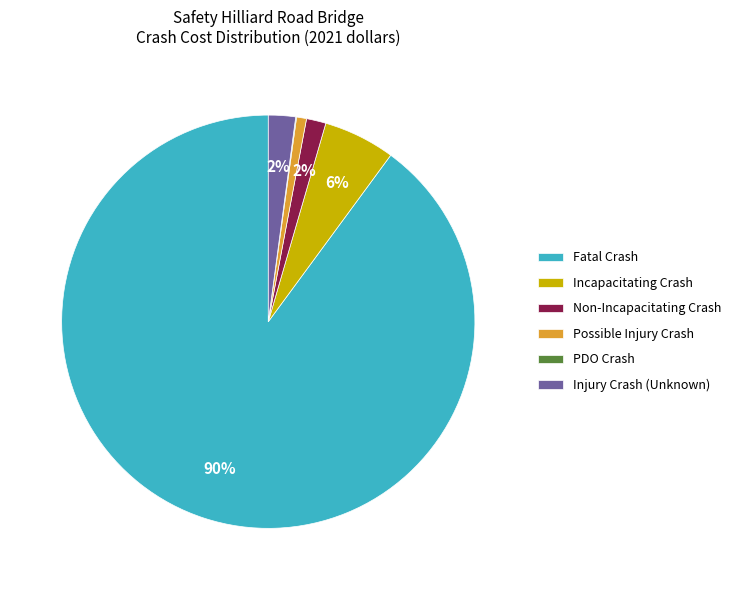

Which has a higher value, Non-Incapacitating Crash or Possible Injury Crash?

Non-Incapacitating Crash